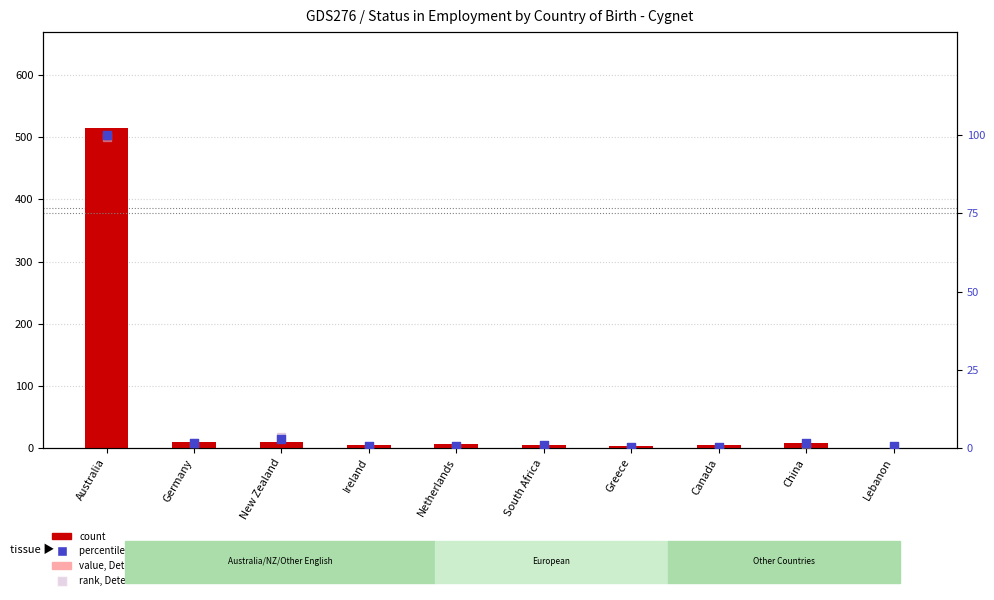

Which series reaches the minimum Y coordinate?

count